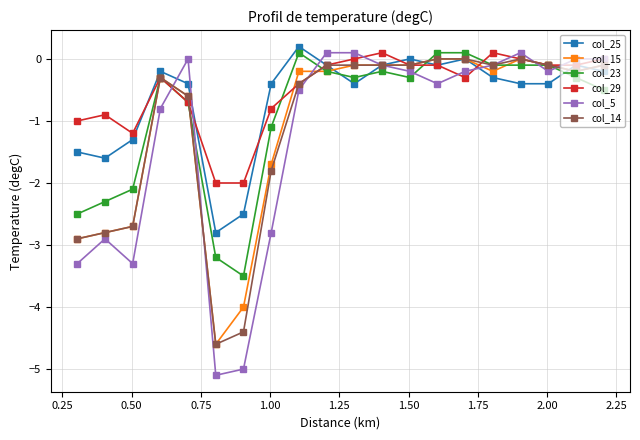

What is the minimum value for col_29?

-2.0